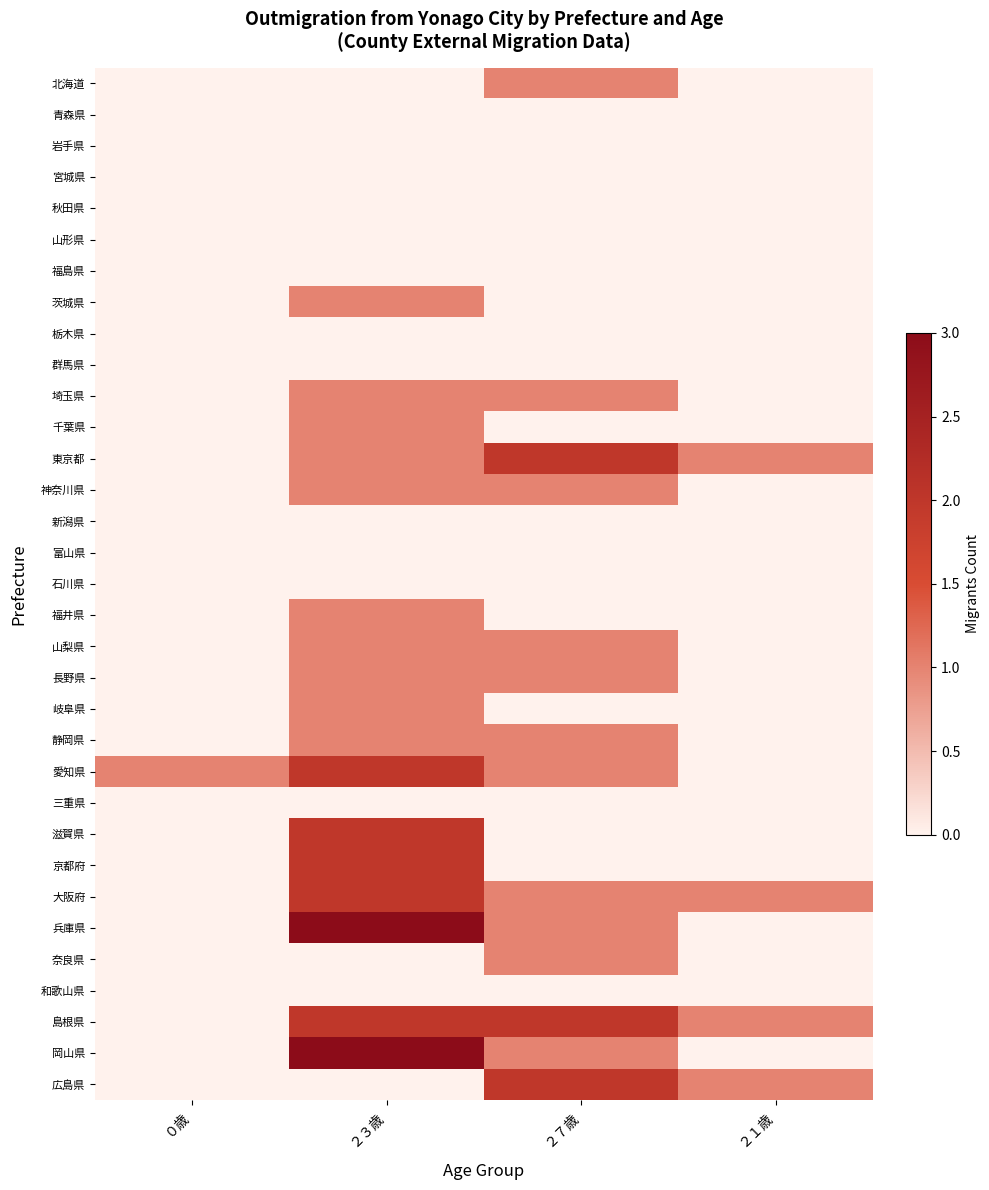

Reading left to right, transcribe all the data shown in this chart.

北海道: ０歳=0	２３歳=0	２７歳=1	２１歳=0
青森県: ０歳=0	２３歳=0	２７歳=0	２１歳=0
岩手県: ０歳=0	２３歳=0	２７歳=0	２１歳=0
宮城県: ０歳=0	２３歳=0	２７歳=0	２１歳=0
秋田県: ０歳=0	２３歳=0	２７歳=0	２１歳=0
山形県: ０歳=0	２３歳=0	２７歳=0	２１歳=0
福島県: ０歳=0	２３歳=0	２７歳=0	２１歳=0
茨城県: ０歳=0	２３歳=1	２７歳=0	２１歳=0
栃木県: ０歳=0	２３歳=0	２７歳=0	２１歳=0
群馬県: ０歳=0	２３歳=0	２７歳=0	２１歳=0
埼玉県: ０歳=0	２３歳=1	２７歳=1	２１歳=0
千葉県: ０歳=0	２３歳=1	２７歳=0	２１歳=0
東京都: ０歳=0	２３歳=1	２７歳=2	２１歳=1
神奈川県: ０歳=0	２３歳=1	２７歳=1	２１歳=0
新潟県: ０歳=0	２３歳=0	２７歳=0	２１歳=0
富山県: ０歳=0	２３歳=0	２７歳=0	２１歳=0
石川県: ０歳=0	２３歳=0	２７歳=0	２１歳=0
福井県: ０歳=0	２３歳=1	２７歳=0	２１歳=0
山梨県: ０歳=0	２３歳=1	２７歳=1	２１歳=0
長野県: ０歳=0	２３歳=1	２７歳=1	２１歳=0
岐阜県: ０歳=0	２３歳=1	２７歳=0	２１歳=0
静岡県: ０歳=0	２３歳=1	２７歳=1	２１歳=0
愛知県: ０歳=1	２３歳=2	２７歳=1	２１歳=0
三重県: ０歳=0	２３歳=0	２７歳=0	２１歳=0
滋賀県: ０歳=0	２３歳=2	２７歳=0	２１歳=0
京都府: ０歳=0	２３歳=2	２７歳=0	２１歳=0
大阪府: ０歳=0	２３歳=2	２７歳=1	２１歳=1
兵庫県: ０歳=0	２３歳=3	２７歳=1	２１歳=0
奈良県: ０歳=0	２３歳=0	２７歳=1	２１歳=0
和歌山県: ０歳=0	２３歳=0	２７歳=0	２１歳=0
島根県: ０歳=0	２３歳=2	２７歳=2	２１歳=1
岡山県: ０歳=0	２３歳=3	２７歳=1	２１歳=0
広島県: ０歳=0	２３歳=0	２７歳=2	２１歳=1